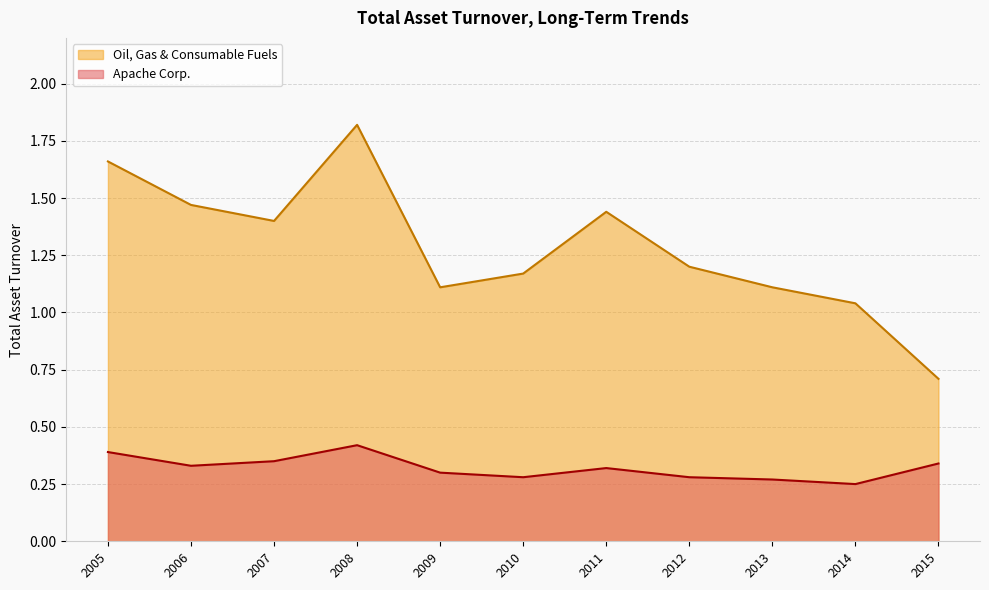

True or false: Apache Corp. and Oil, Gas & Consumable Fuels intersect in this chart.

False